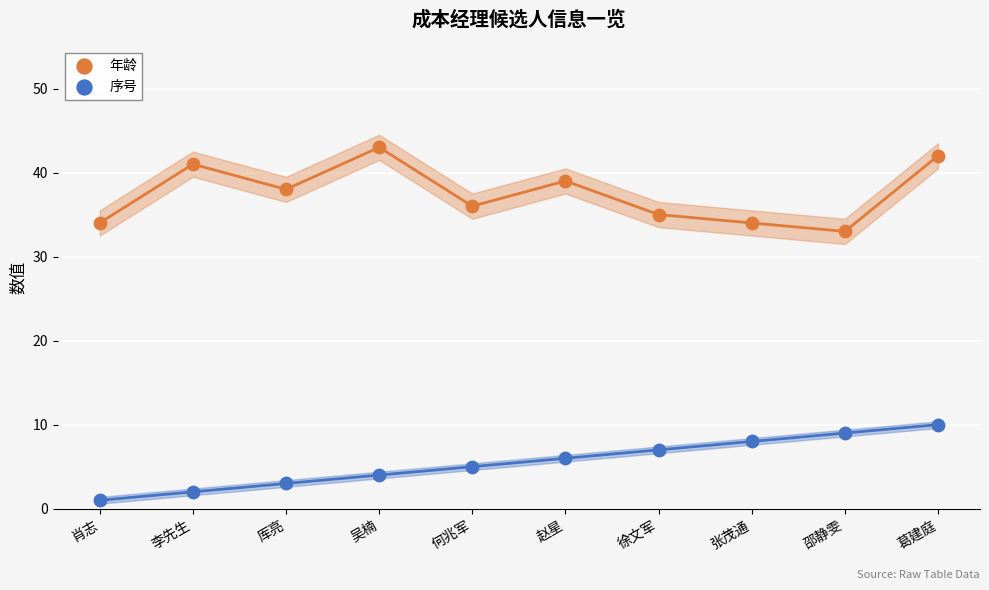

Across all series, what Y value is closest to 22?

33